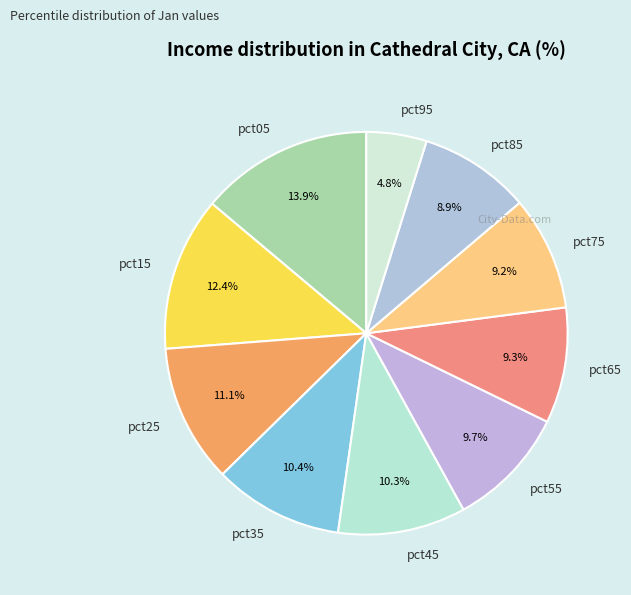

Count the number of slices in the pie.

10